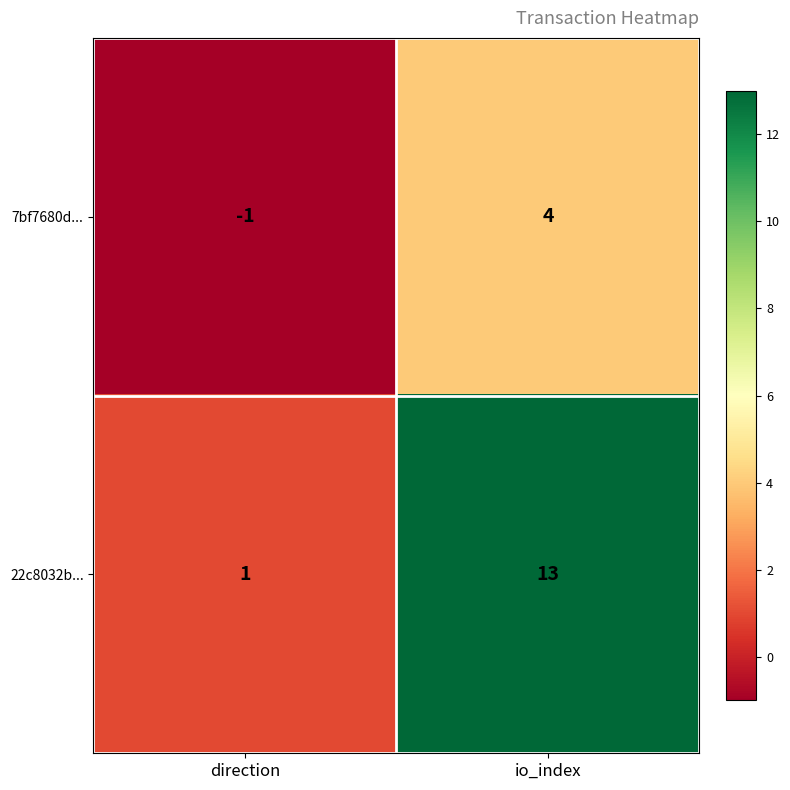

What is the smallest value displayed?

-1